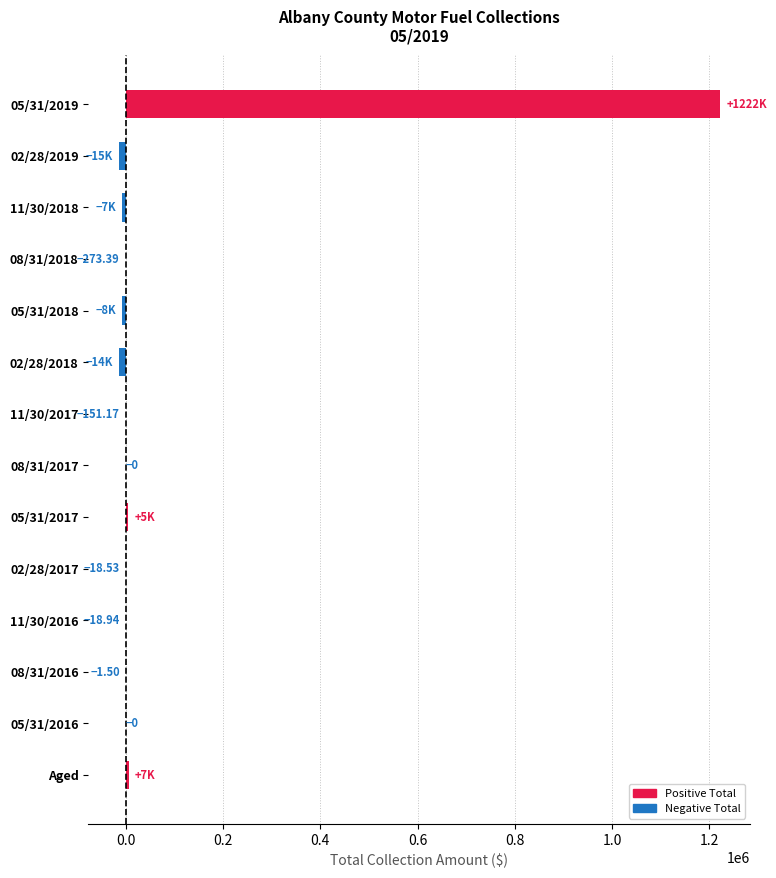

What is the sum of all values?

1190103.8